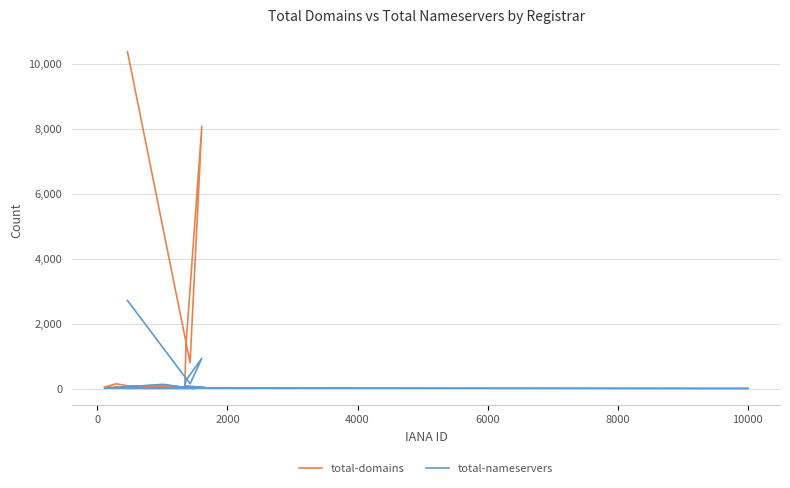

What are all the series names shown in the legend?

total-domains, total-nameservers